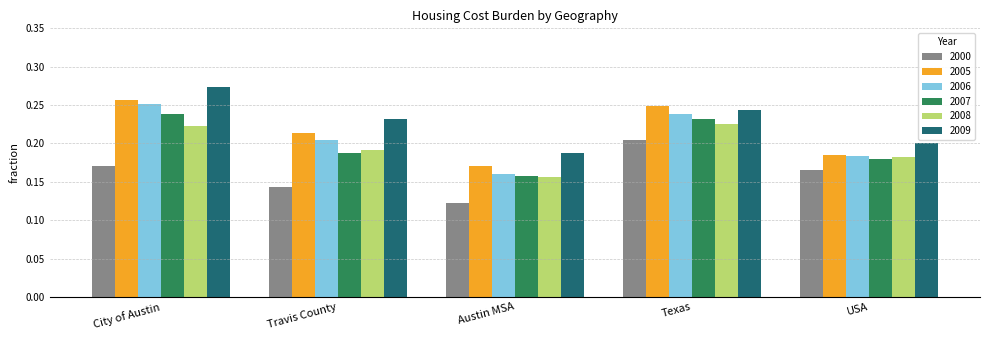

What is the sum of all 2007 values?

1.0